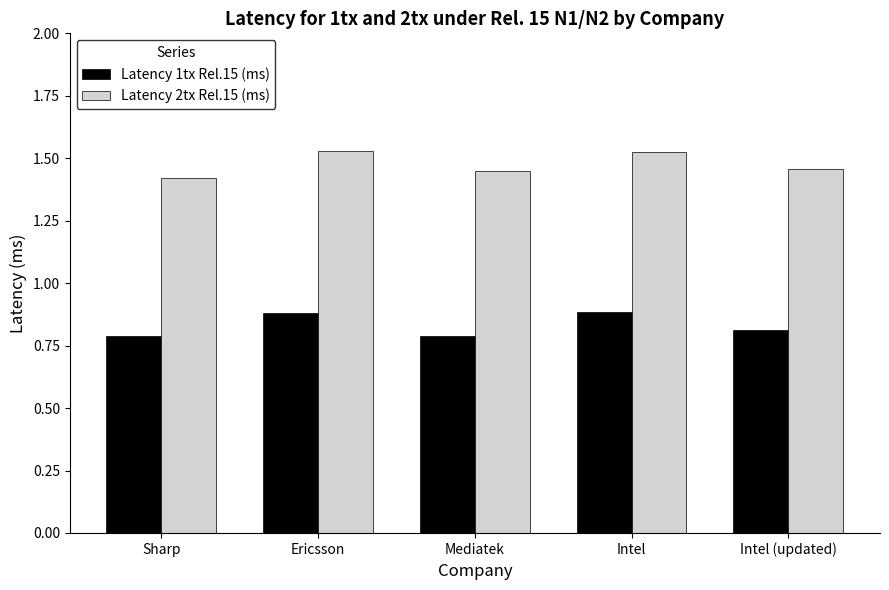

How many Latency 2tx Rel.15 (ms) values are between 1 and 2?

5